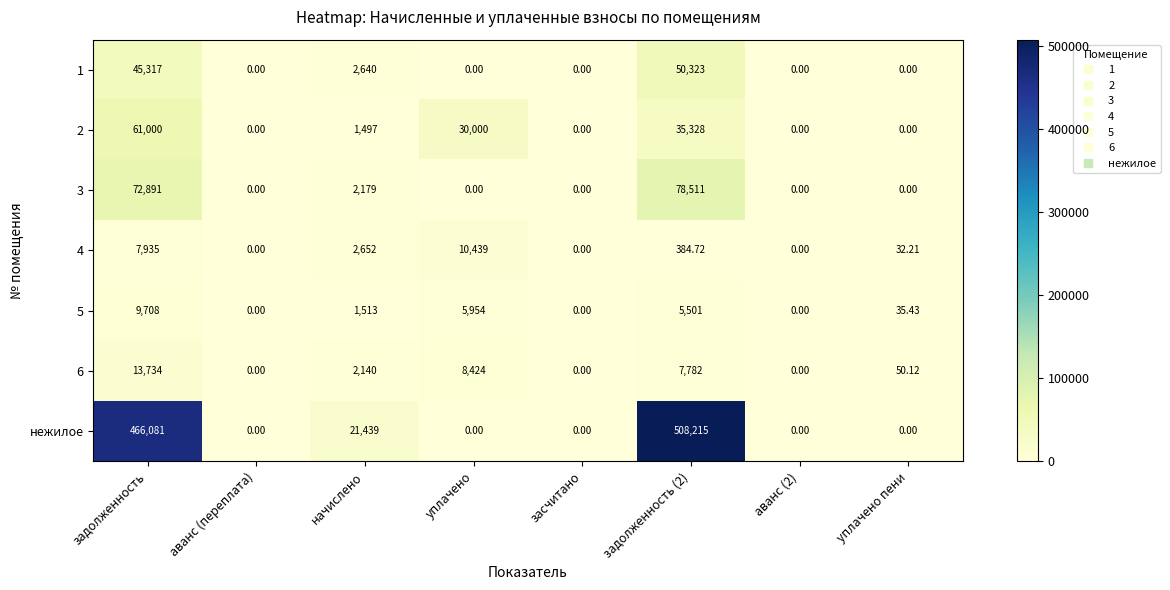

Between начислено and засчитано, which series saw the biggest shift?

нежилое